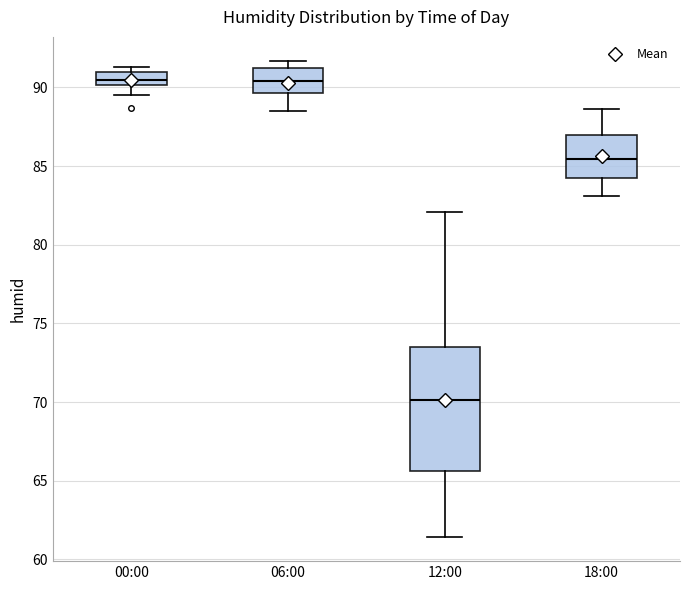

Reading left to right, transcribe this box plot: for each box, give where its median line is, the range the box spans, and where its two whiskers end, as read against the y-axis. The values are not printed on the chart, so give them approximately, as read against the axis.

00:00: median 90.5, box 90.0 to 91.0, whiskers 89.5 to 91.5
06:00: median 90.5, box 89.5 to 91.0, whiskers 88.5 to 91.5
12:00: median 70.0, box 65.5 to 73.5, whiskers 61.5 to 82.0
18:00: median 85.5, box 84.5 to 87.0, whiskers 83.0 to 88.5